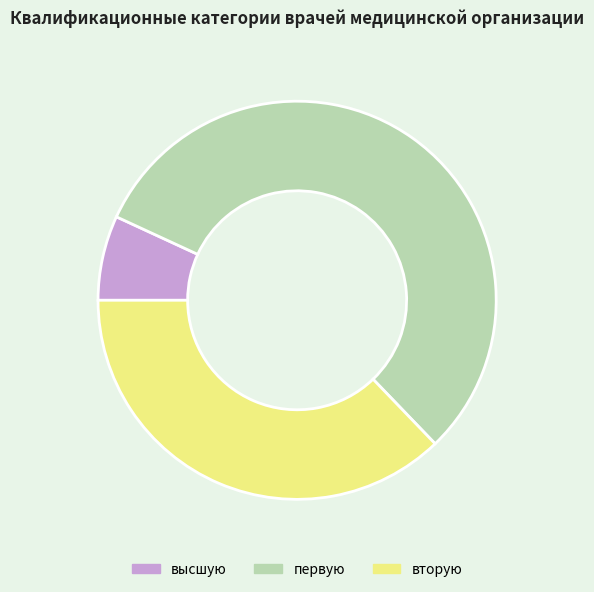

Count the number of slices in the pie.

3